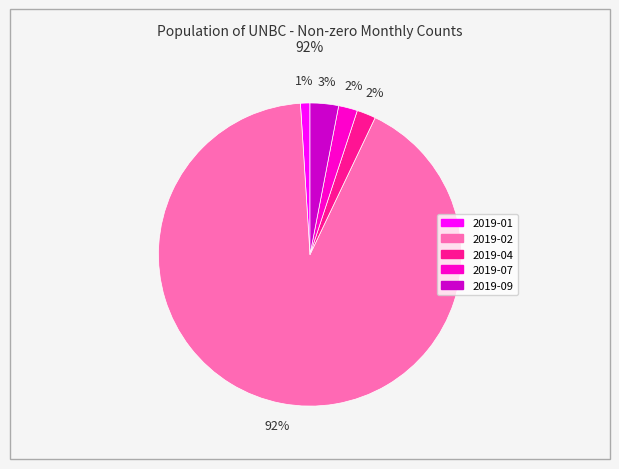

What is the largest slice in the pie chart?

2019-02